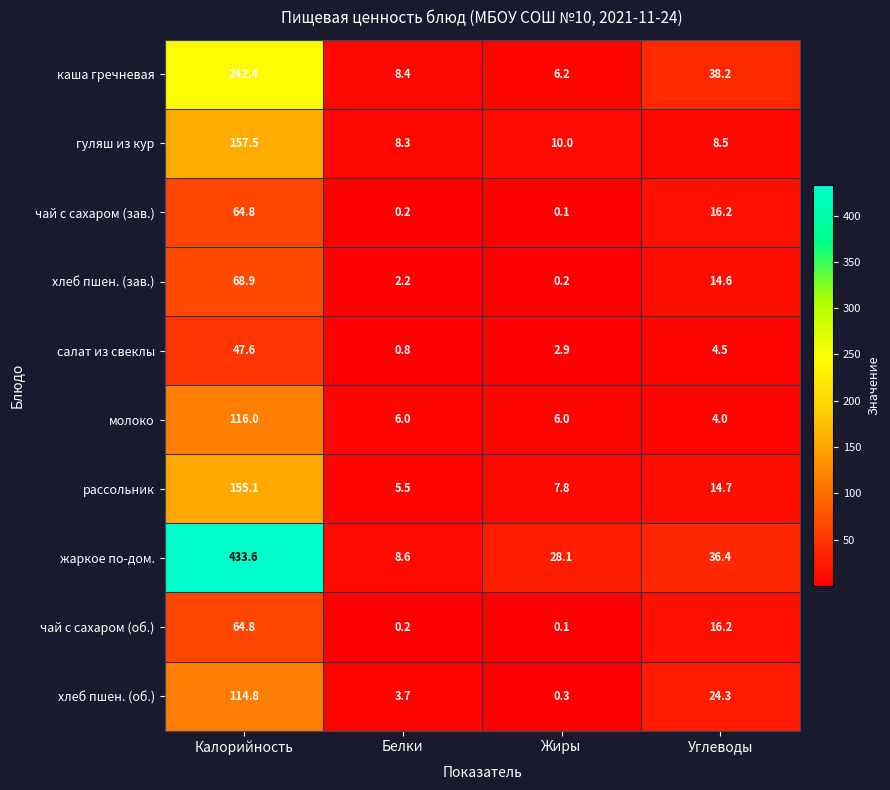

Which category has the highest value in the рассольник series?

Калорийность